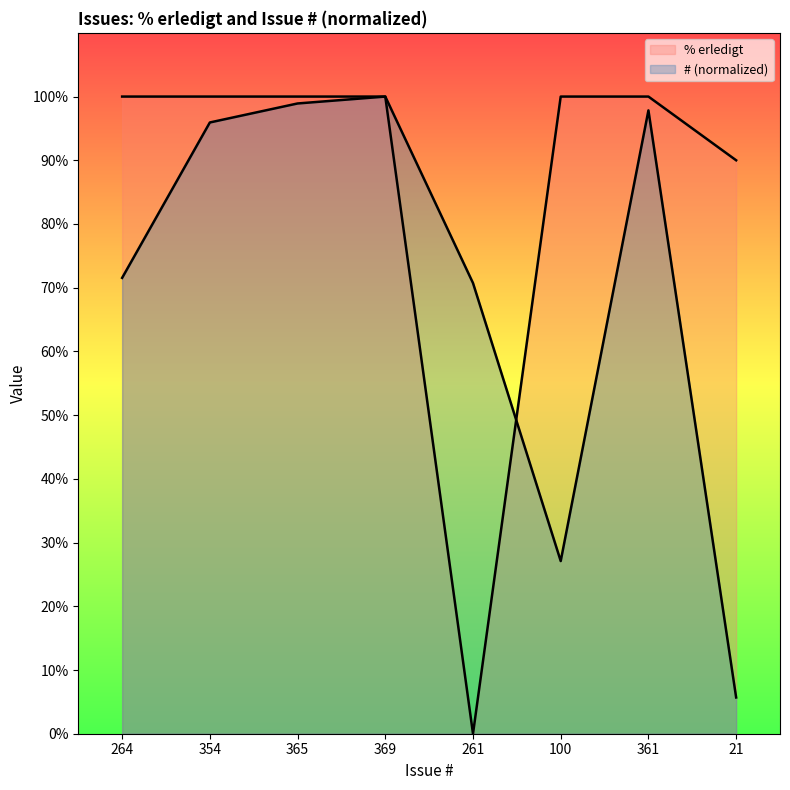

The Issue # series shows 5.7 at 21. True or false?

True